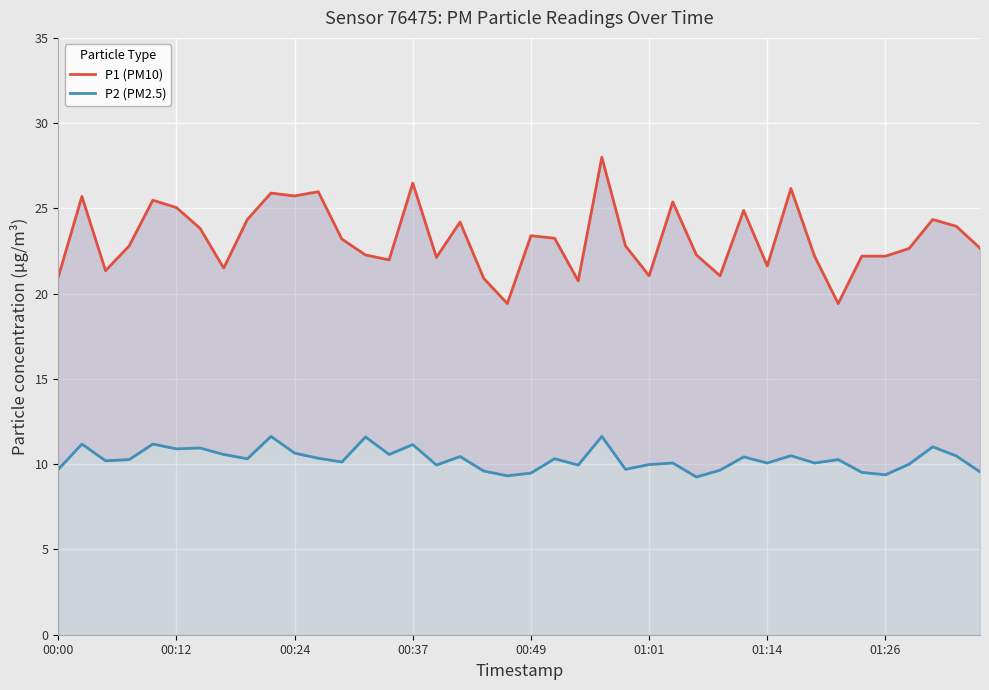

At which category does the chart reach its peak across all series?

23